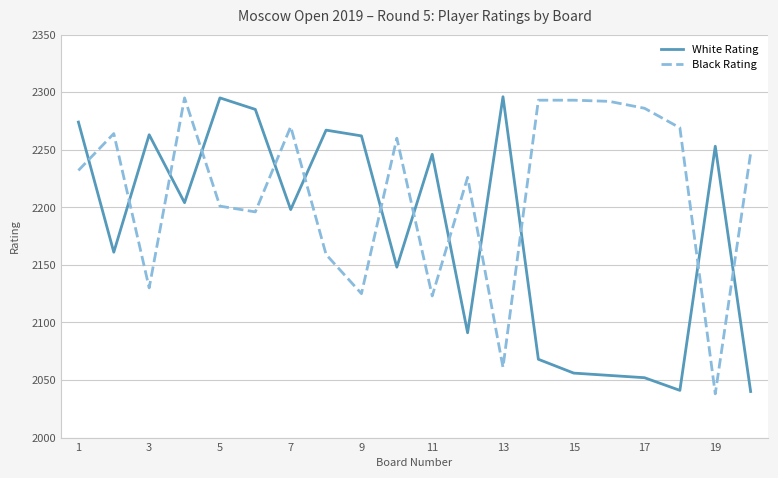

What is the smallest value displayed?

2038